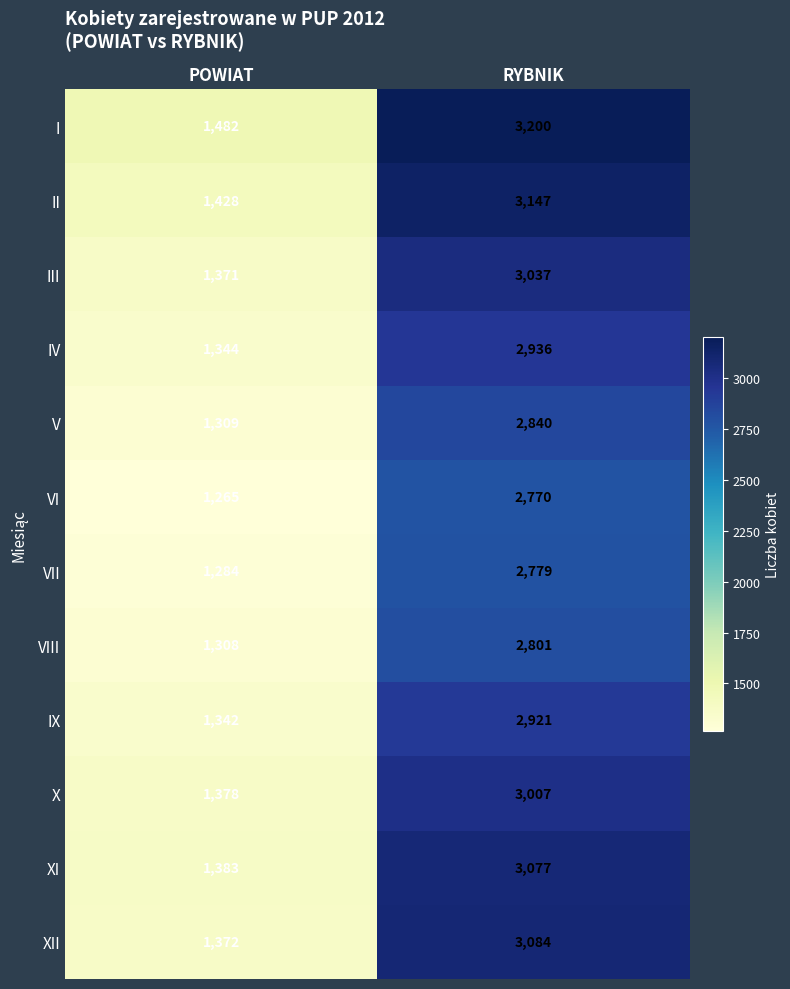

The IX series shows 2921 at RYBNIK. True or false?

True